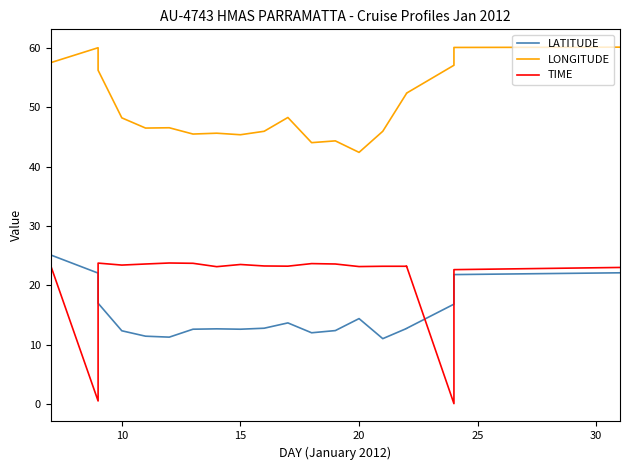

The value of LATITUDE at 30 is 2.3. True or false?

False